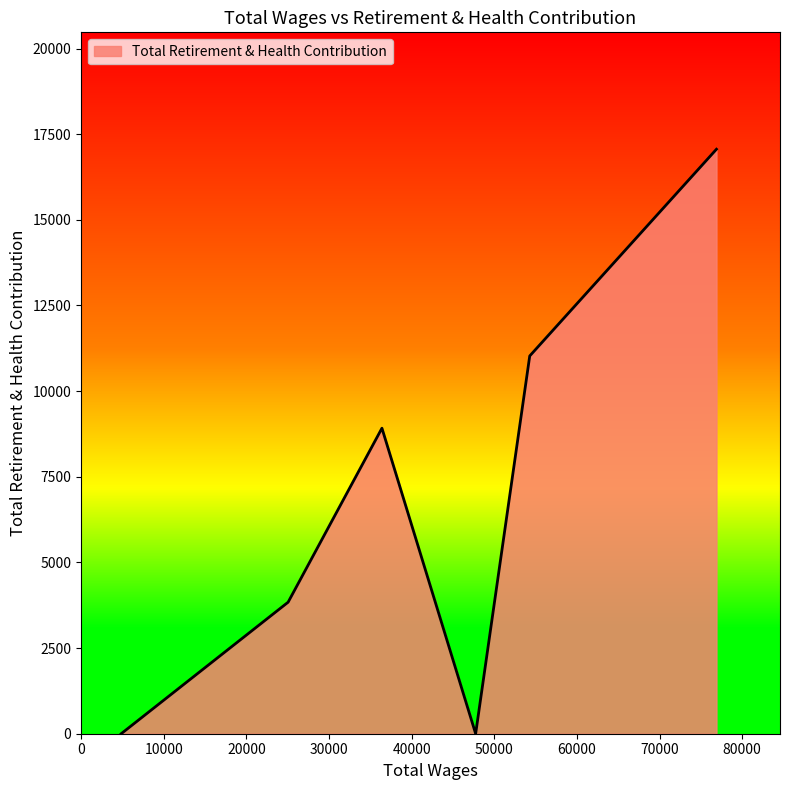

True or false: there are more than 0 points higher than both neighbors.

True